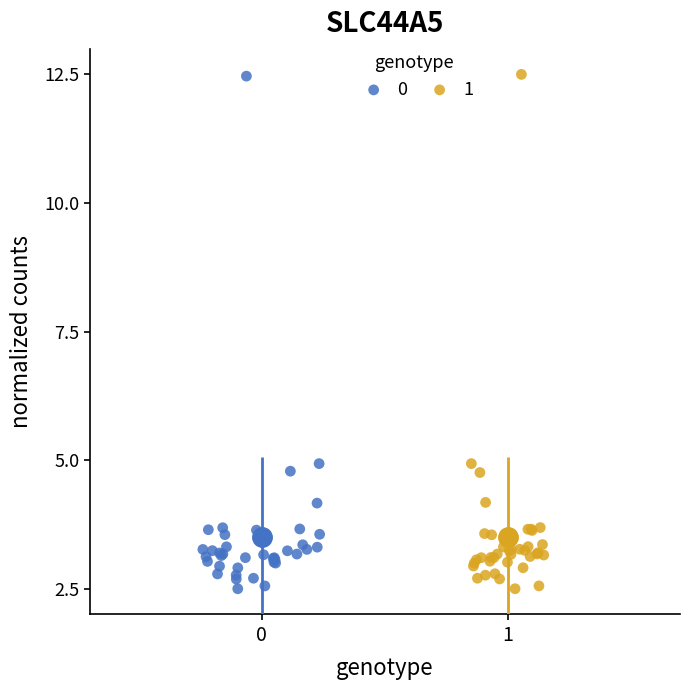

Which series has the widest spread of Y values?

1